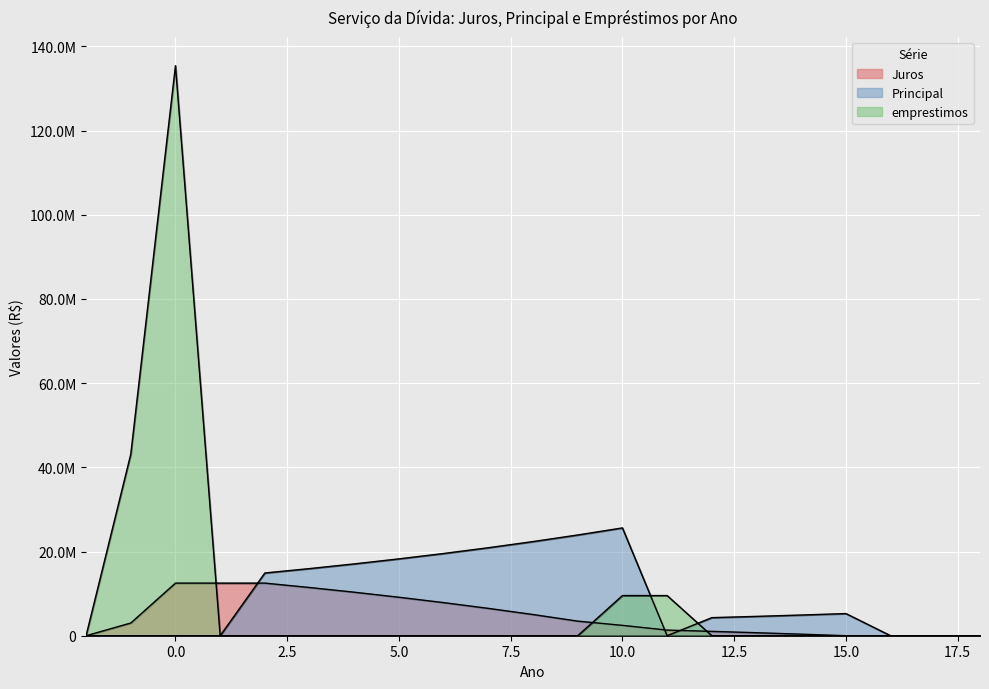

Between 18 and 1, which is larger?

1